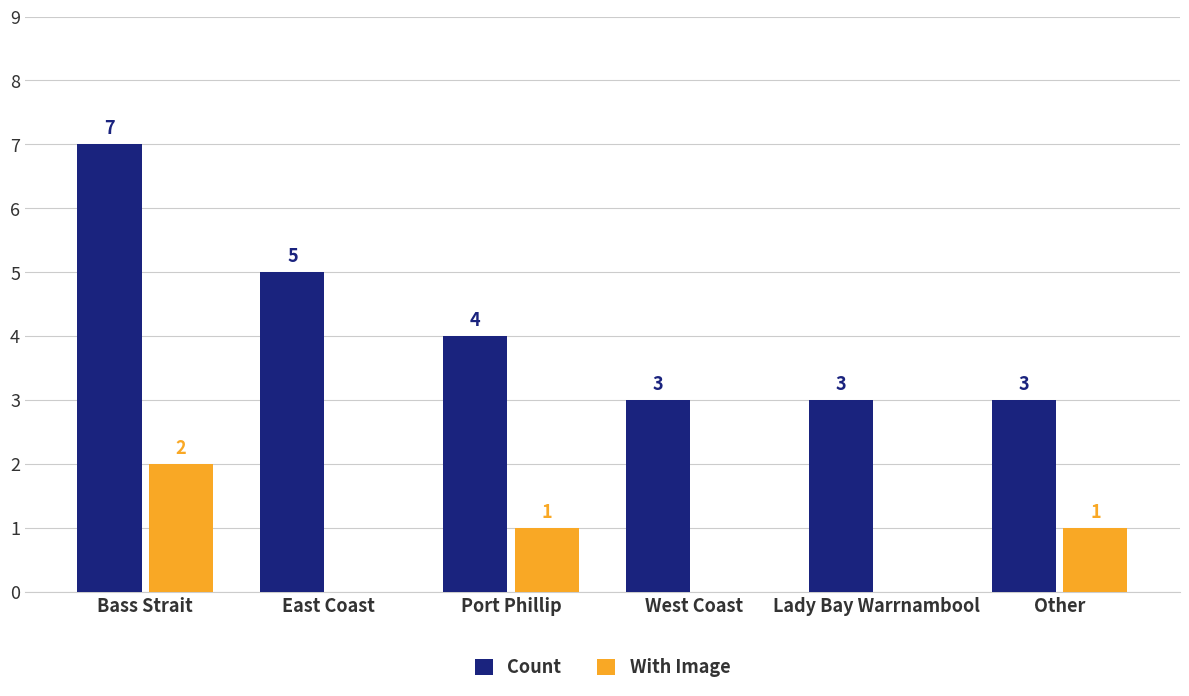

At which label is Count closest to 5?

East Coast